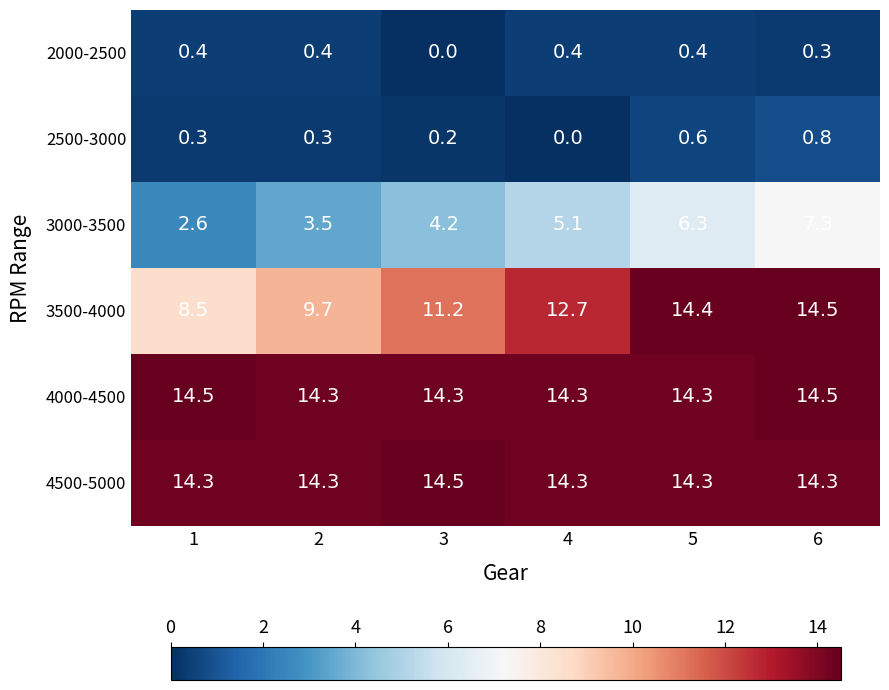

What is the sum of all 2000-2500 values?

1.9